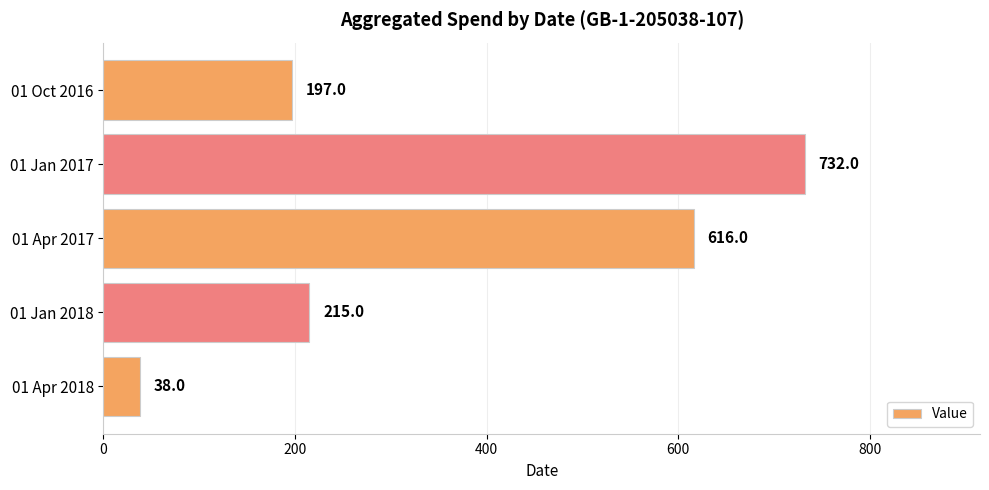

True or false: the data shows 732 at 01 Jan 2017.

True